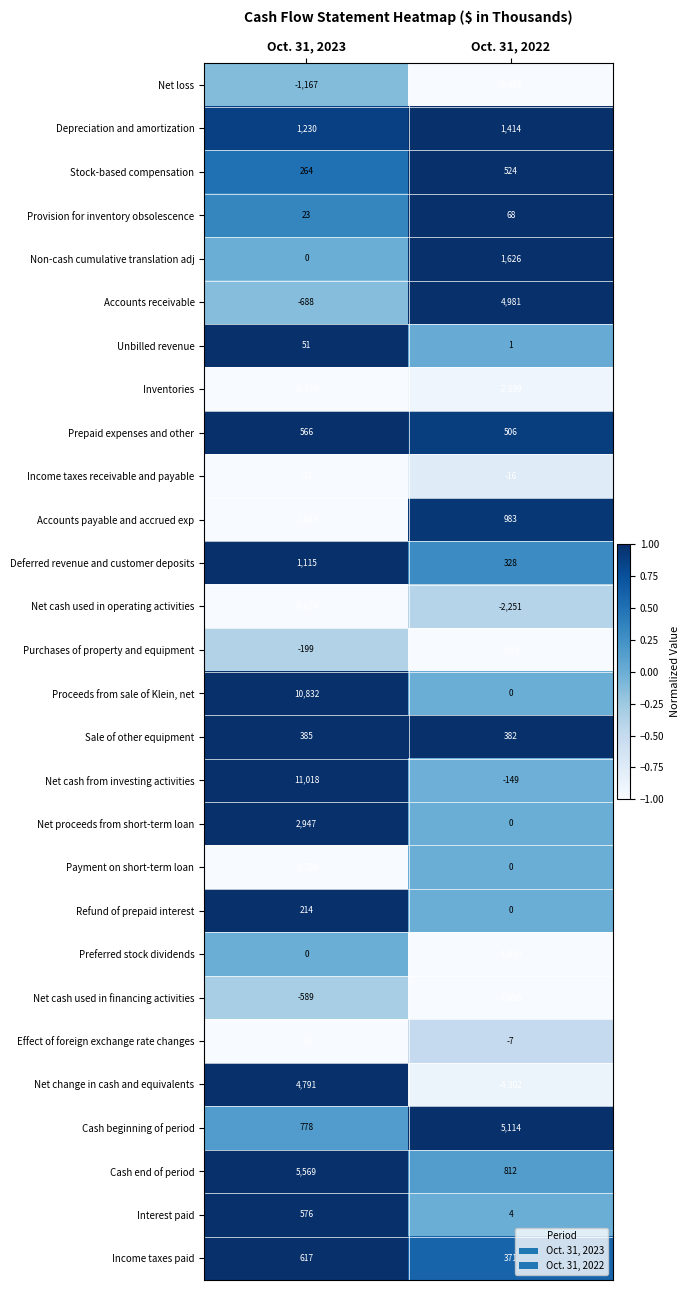

How many series are shown in this chart?

28